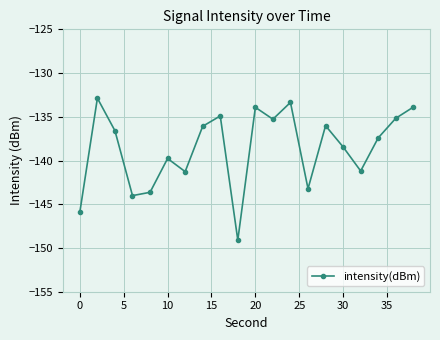

How many points are higher than both their immediate neighbors (excluding endpoints)?

6